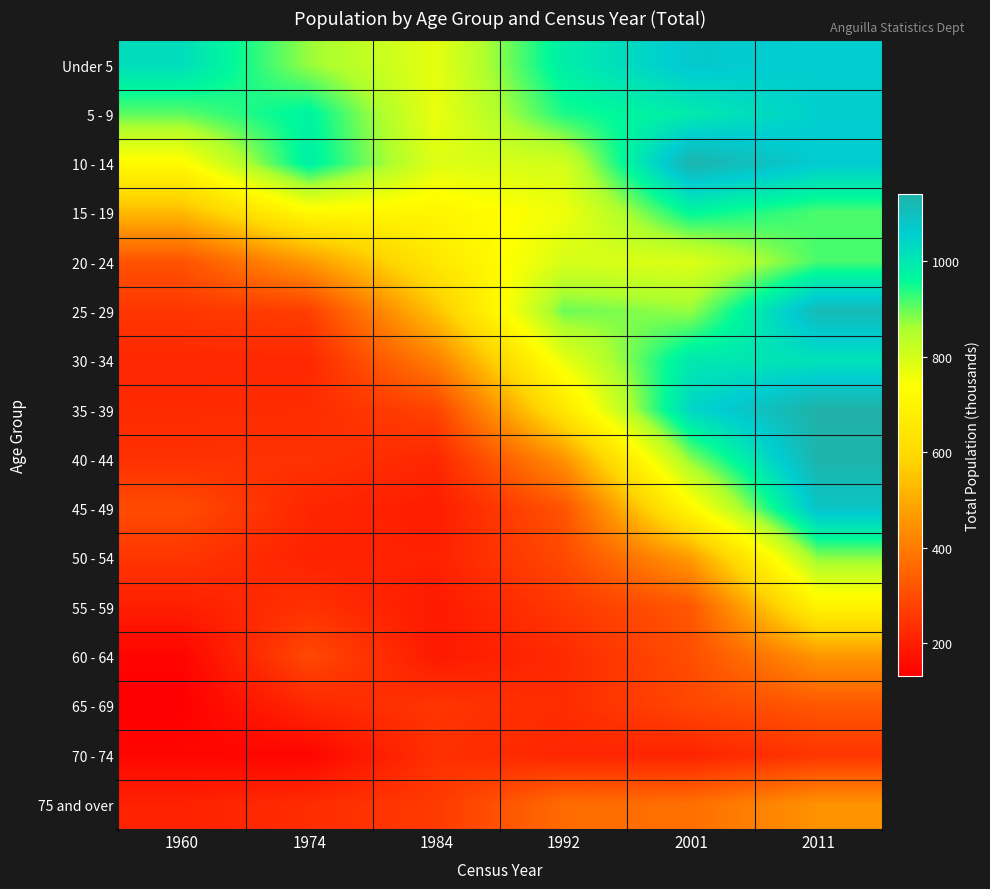

List the series in order of their peak value, highest first.

35 - 39, 10 - 14, 40 - 44, 25 - 29, 45 - 49, Under 5, 5 - 9, 30 - 34, 15 - 19, 20 - 24, 50 - 54, 55 - 59, 60 - 64, 75 and over, 65 - 69, 70 - 74